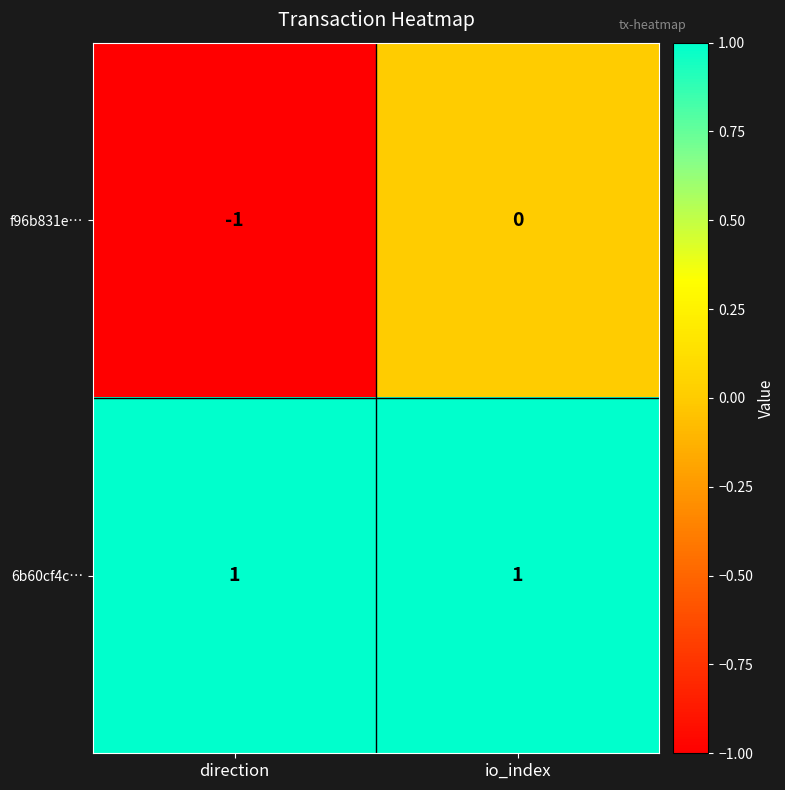

Is it true that 6b60cf4c… equals 1 at io_index?

True